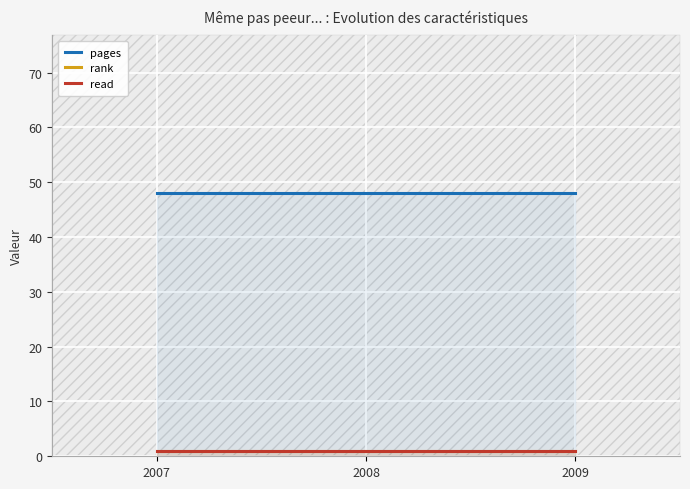

What is the value of the read point at the 1st from the left?

1